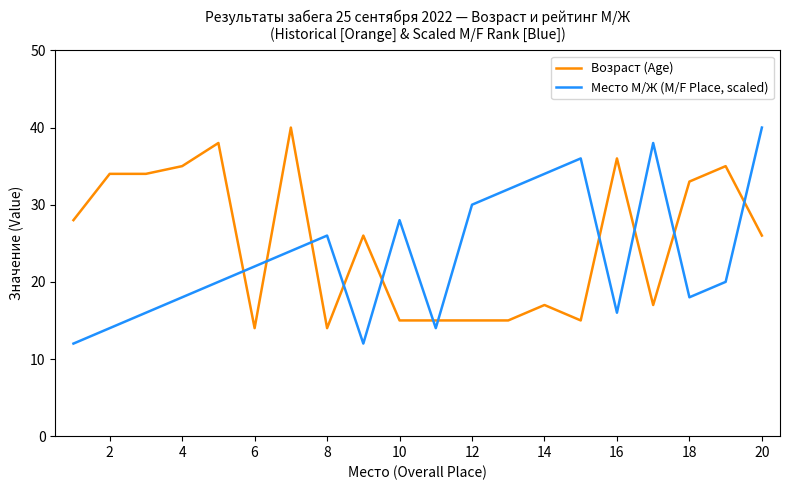

True or false: Возраст (Age) has more than 2 points higher than both neighbors.

True